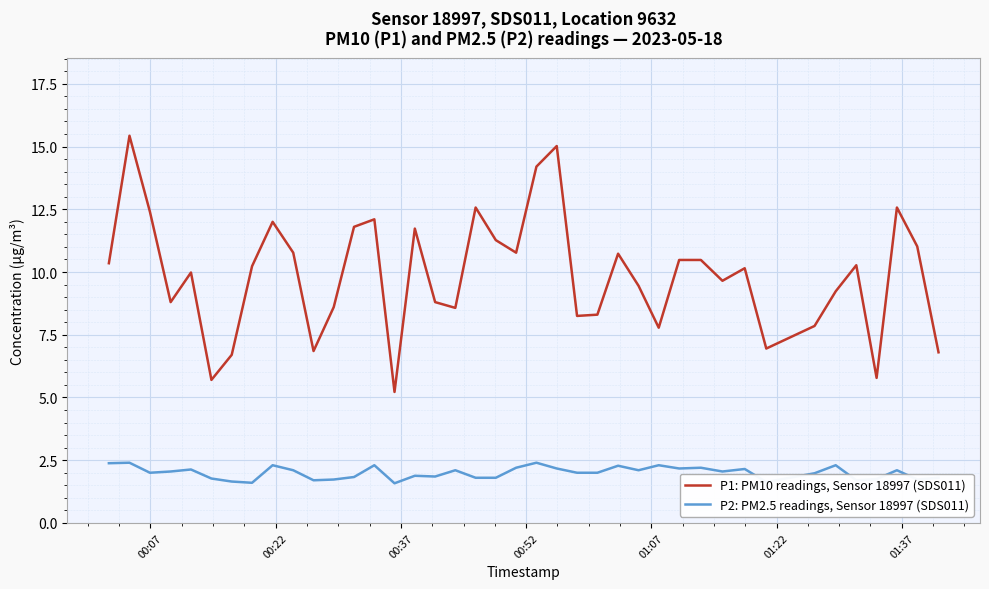

What is the difference between the maximum and minimum values in the P2: PM2.5 readings, Sensor 18997 (SDS011) series?

0.8